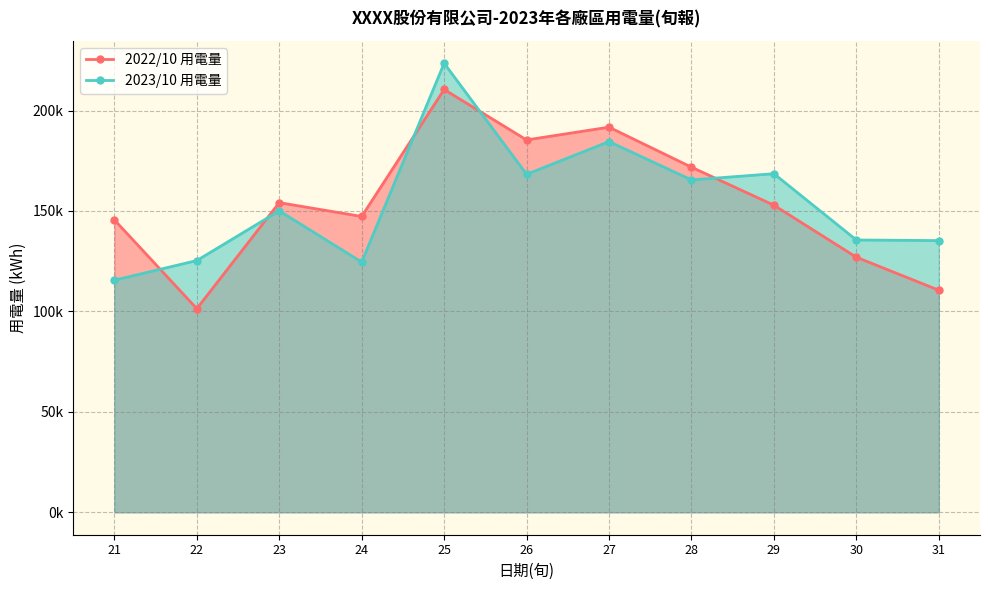

What is the value of the 2023/10 用電量 point at the 7th from the left?

184541.0